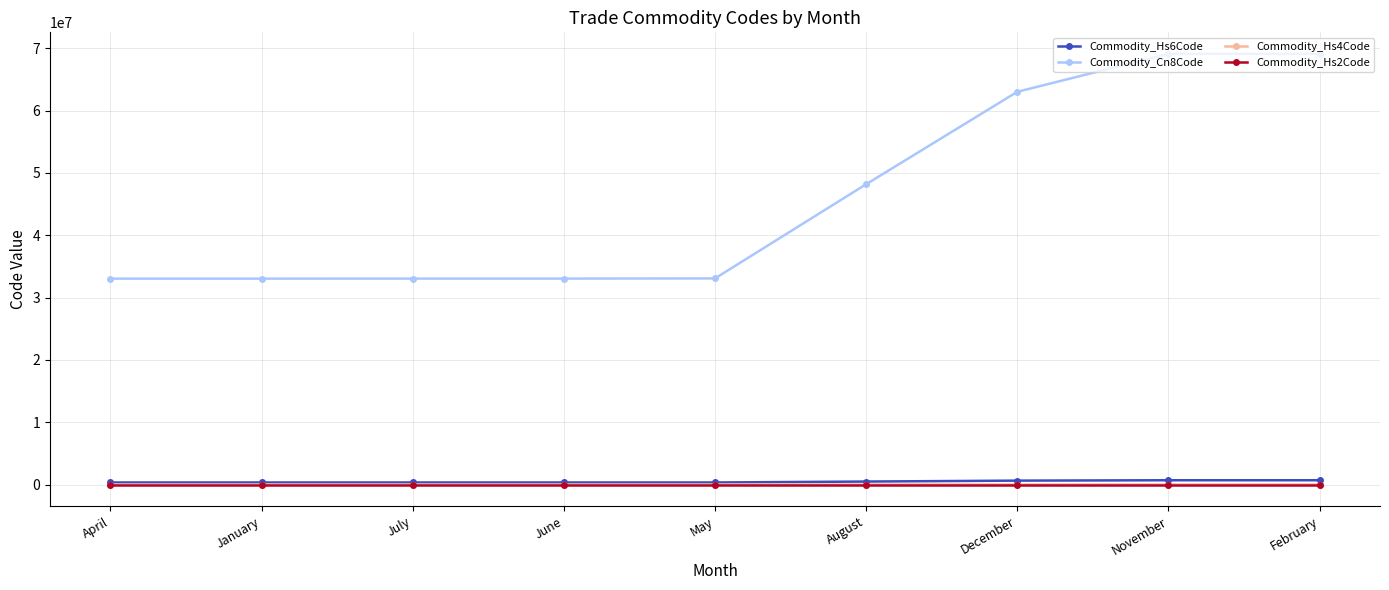

How many lines are shown in the chart?

4